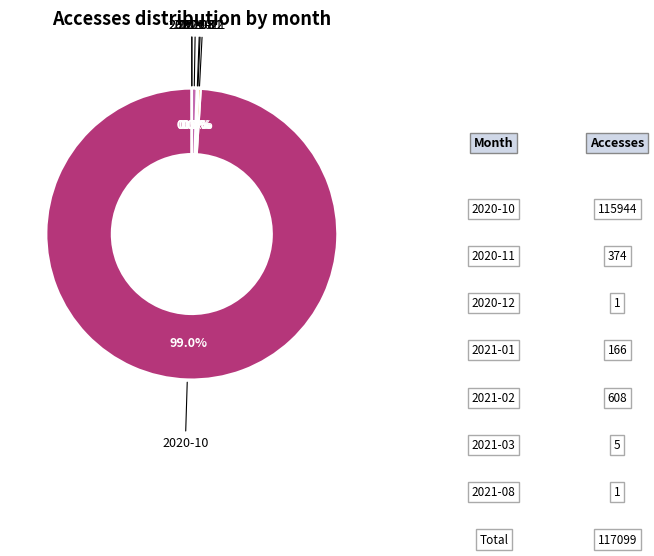

Is there any slice that represents more than half of the pie?

Yes